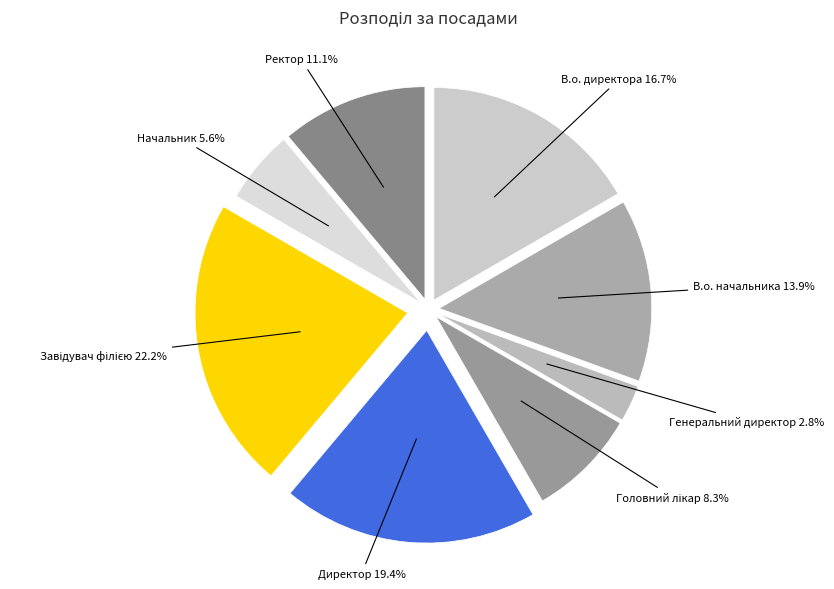

Which has a higher value, Генеральний директор or В.о. начальника?

В.о. начальника